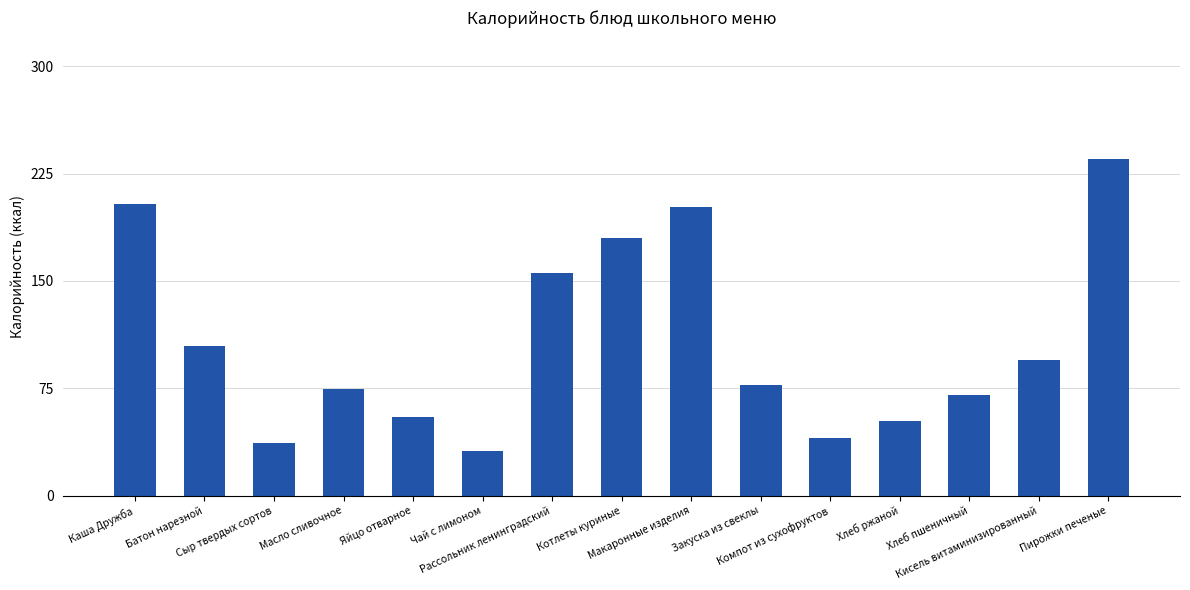

Between Каша Дружба and Компот из сухофруктов, which is larger?

Каша Дружба